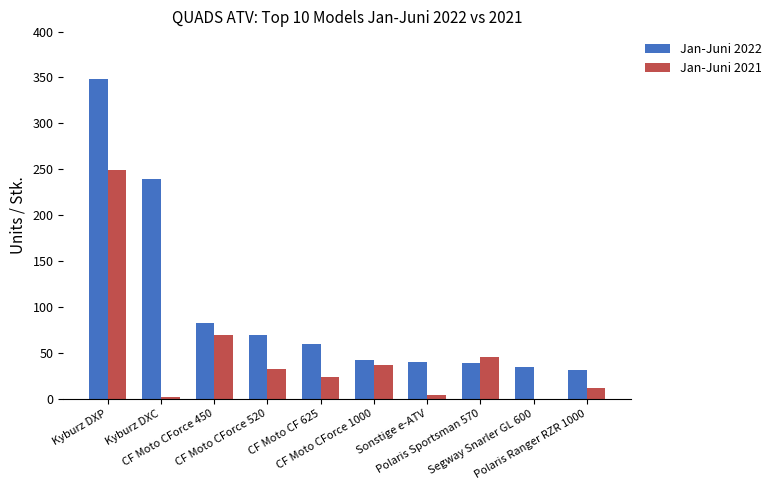

Which series has the largest total across all categories?

Jan-Juni 2022